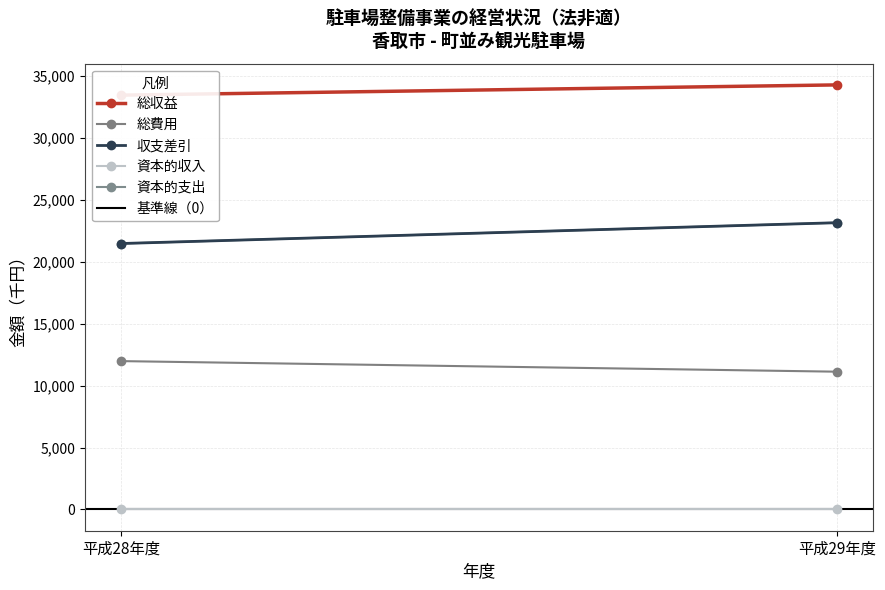

How many values in the 収支差引 series are below 23161?

1